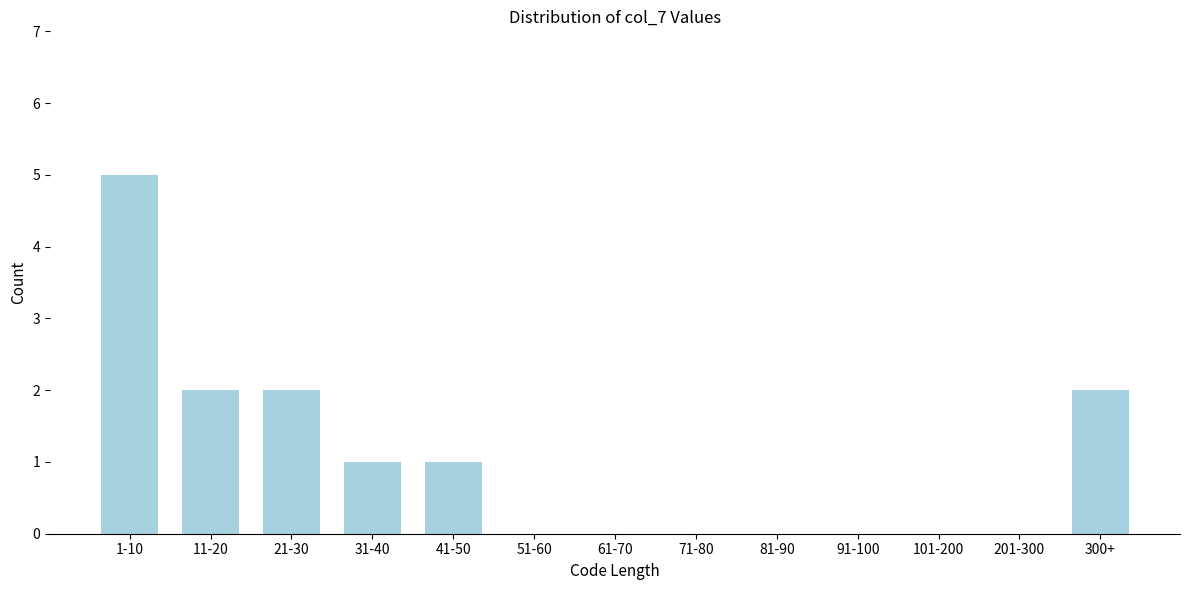

Reading left to right, what are all the values shown in this chart?

1-10=5	11-20=2	21-30=2	31-40=1	41-50=1	51-60=0	61-70=0	71-80=0	81-90=0	91-100=0	101-200=0	201-300=0	300+=2